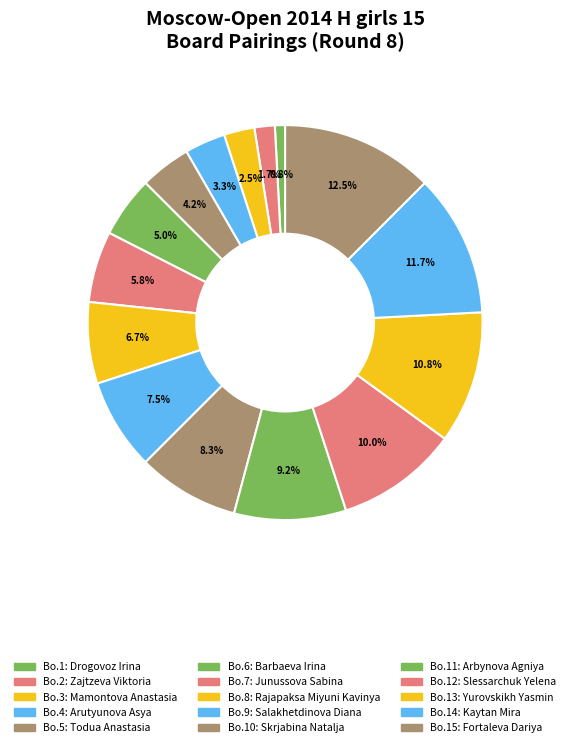

Rank the categories by value from lowest to highest.

Drogovoz Irina, Zajtzeva Viktoria, Mamontova Anastasia, Arutyunova Asya, Todua Anastasia, Barbaeva Irina, Junussova Sabina, Rajapaksa Miyuni Kavinya, Salakhetdinova Diana, Skrjabina Natalja, Arbynova Agniya, Slessarchuk Yelena, Yurovskikh Yasmin, Kaytan Mira, Fortaleva Dariya